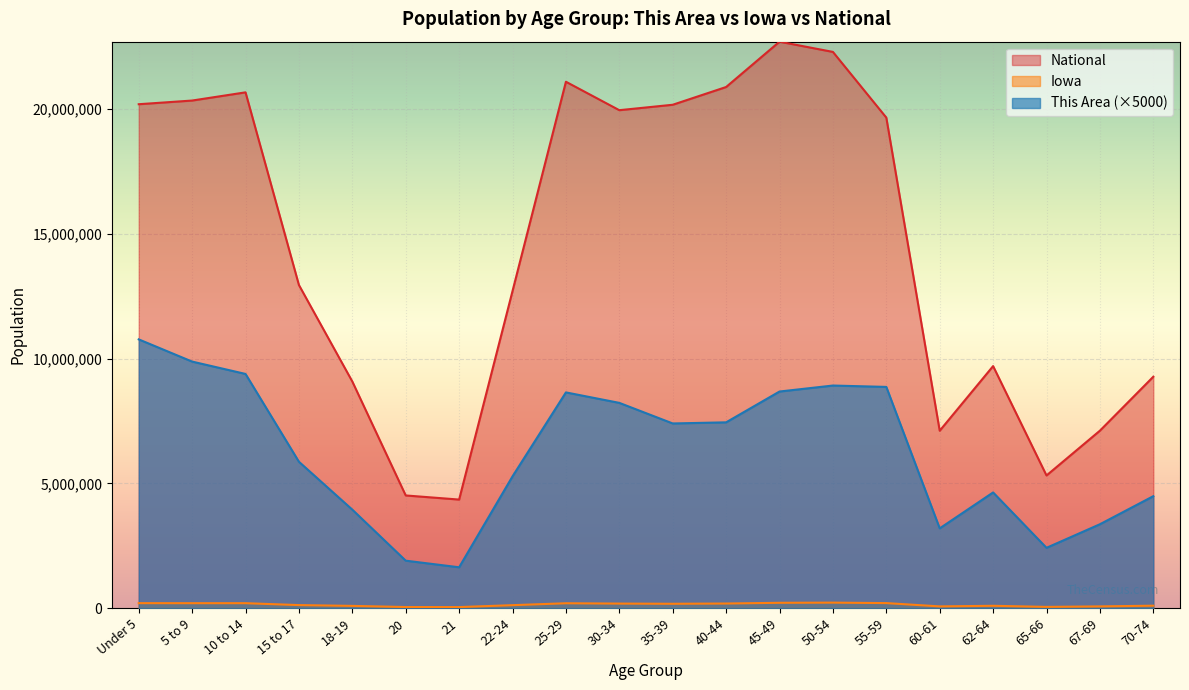

True or false: National and This Area cross at least once.

False